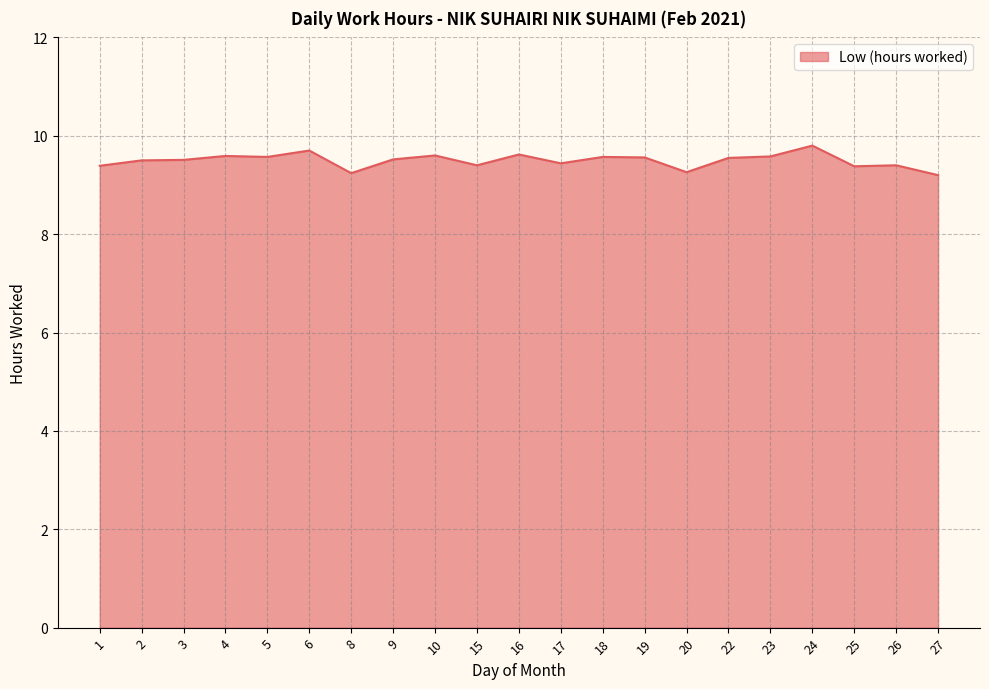

Is it true that the value at 23 is 16.0?

False